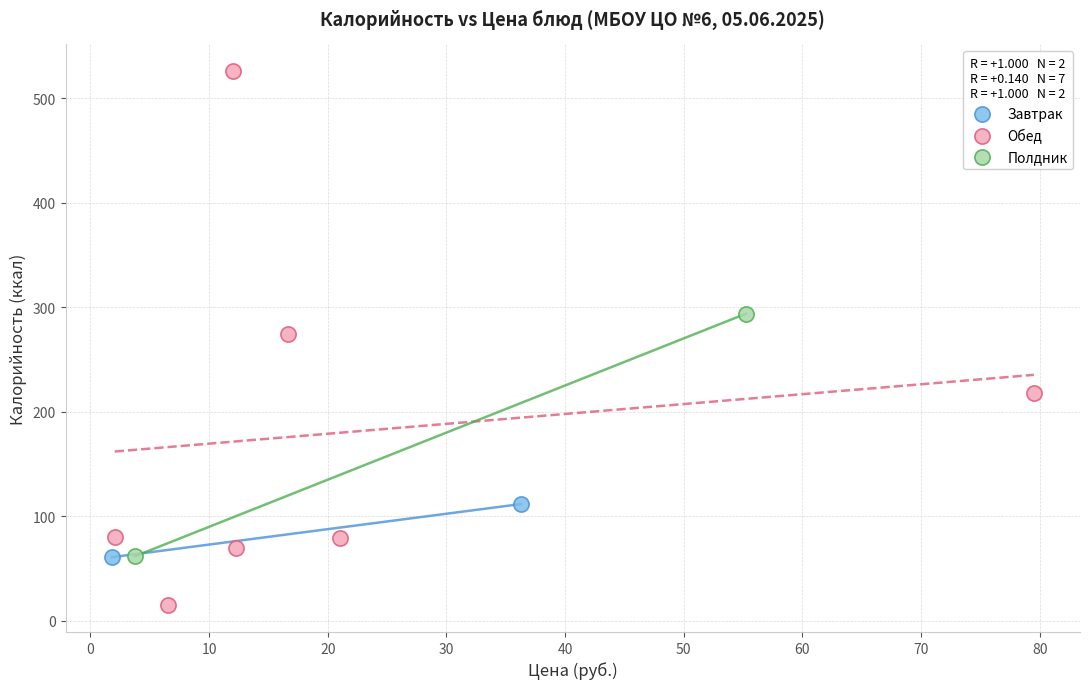

What are all the series names shown in the legend?

Завтрак, Обед, Полдник